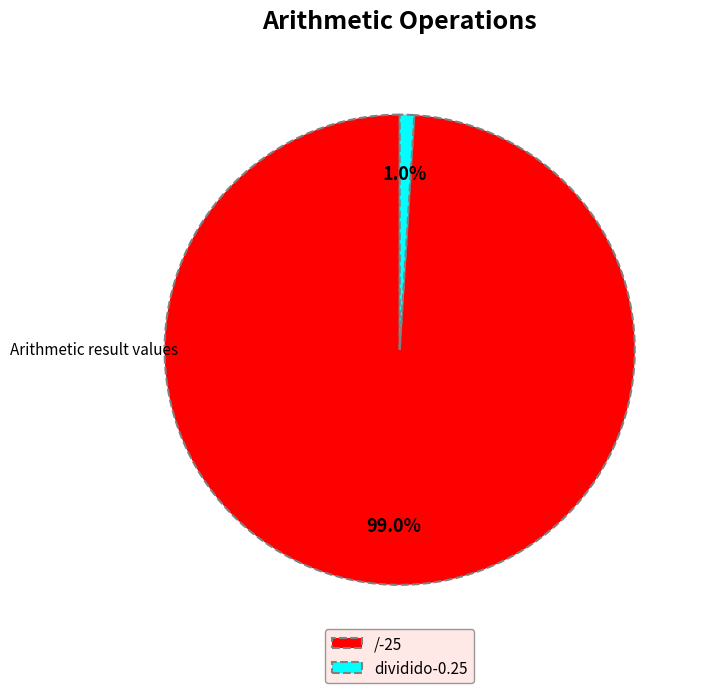

Rank the categories by value from lowest to highest.

dividido, /